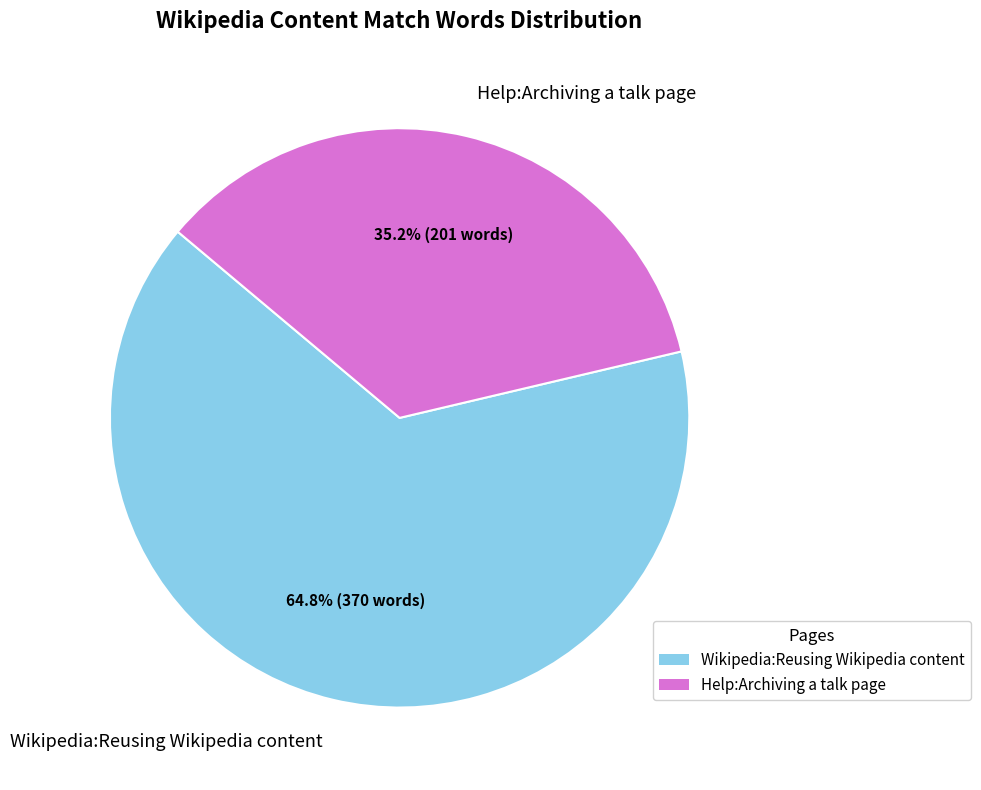

Rank the categories by value from lowest to highest.

Help:Archiving a talk page, Wikipedia:Reusing Wikipedia content